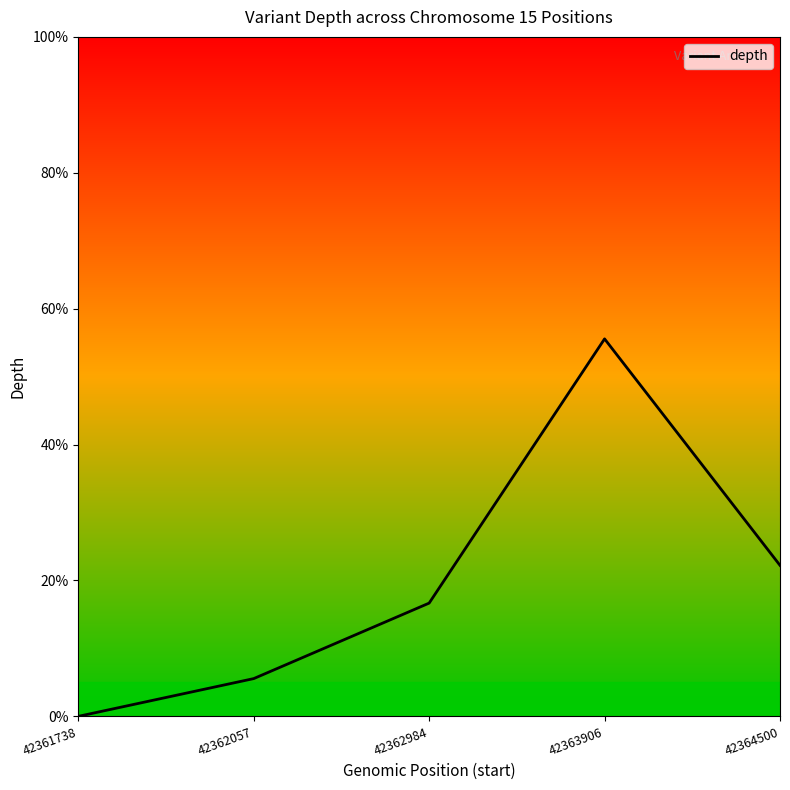

What is the value of the 4th point from the left?

55.6